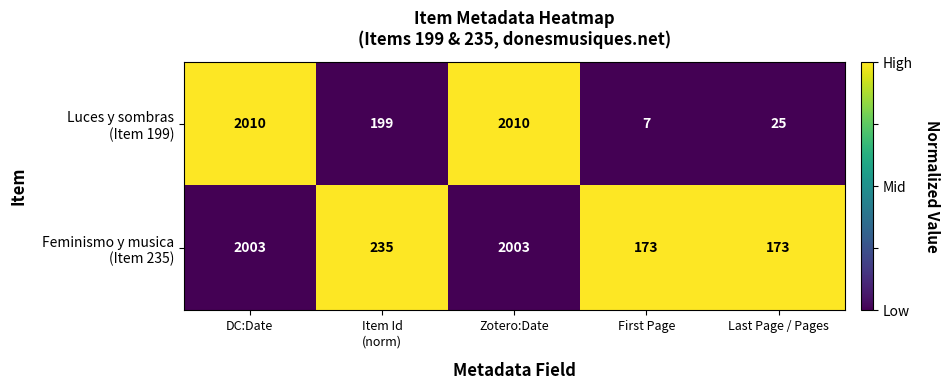

What is the difference between the highest and lowest values at First Page?

166